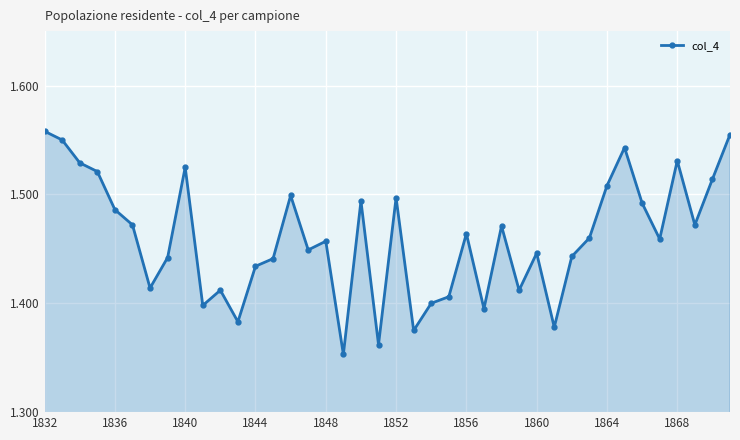

Is this an area chart (filled region under the line)?

Yes